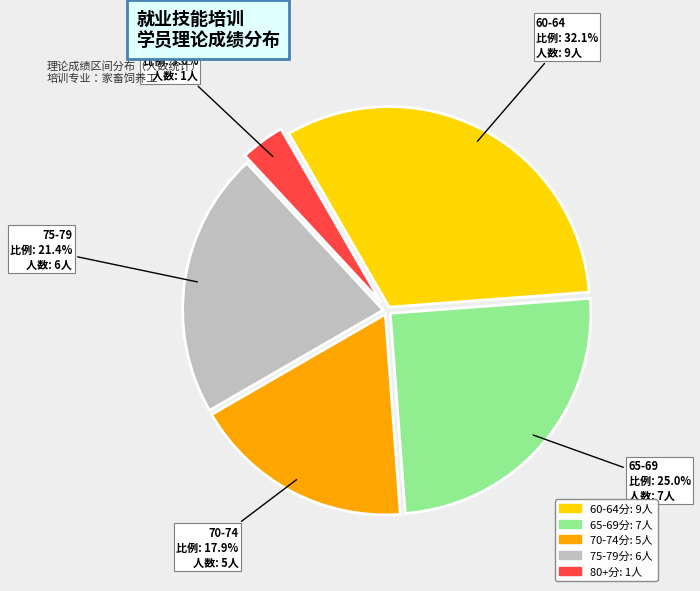

Which category has the biggest portion of the pie?

60-64